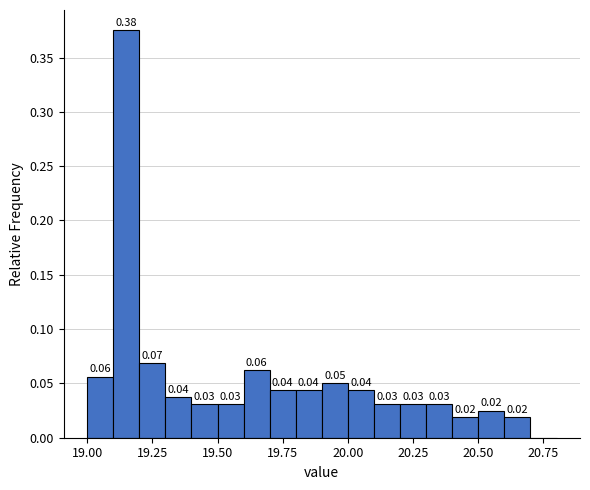

Read against the x-axis, roughly where is the centre of the tallest bar?

19.15